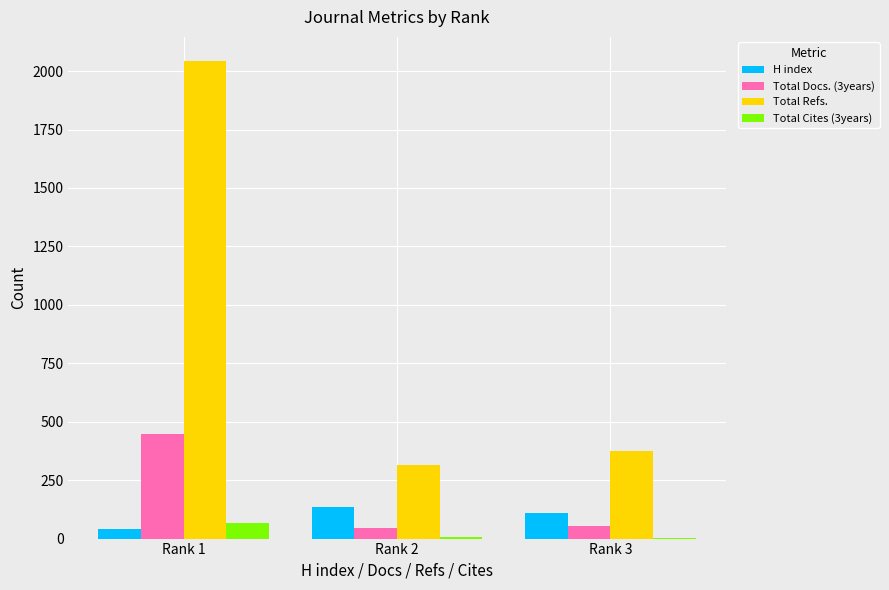

Are the bars grouped side by side (vs. stacked)?

Yes